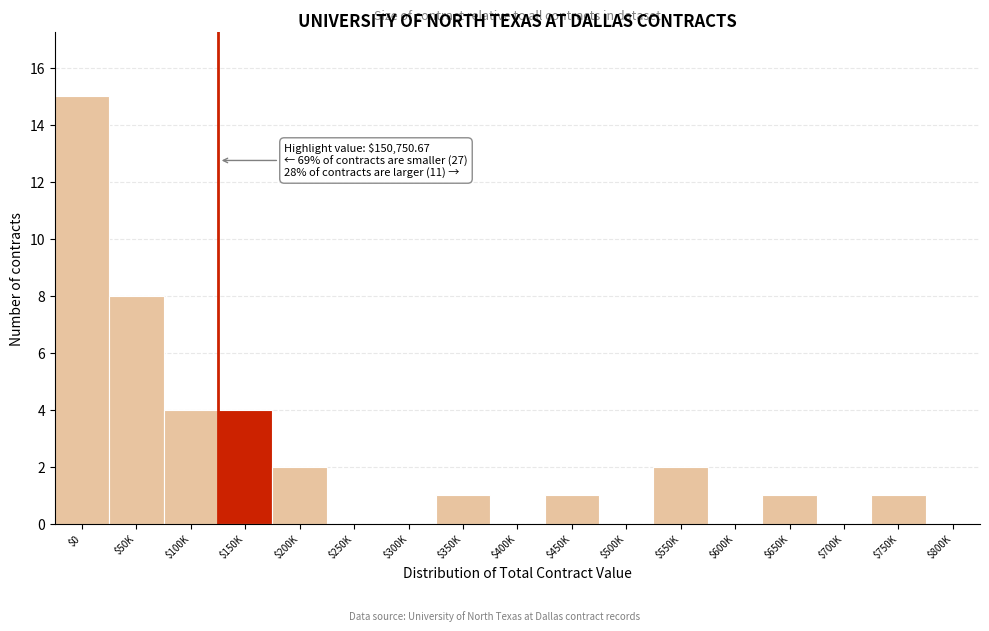

Which category has the highest value across all series?

$0